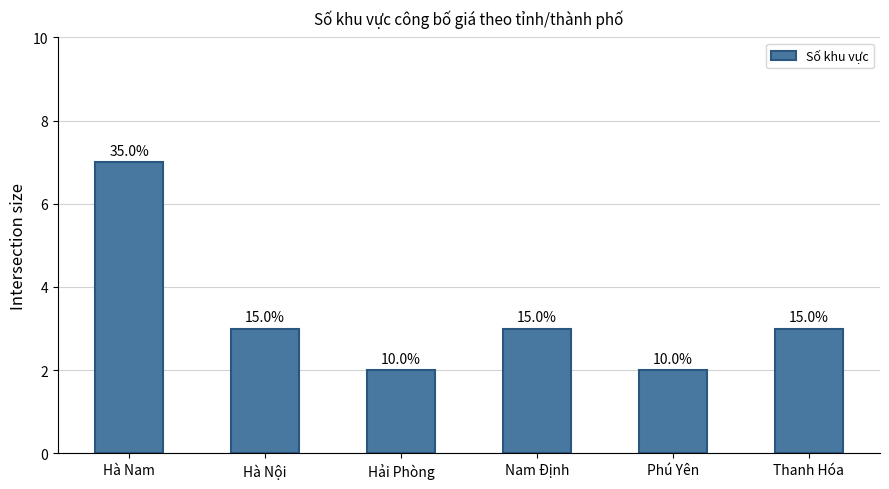

Reading left to right, list all the values displayed in this chart.

7	3	2	3	2	3